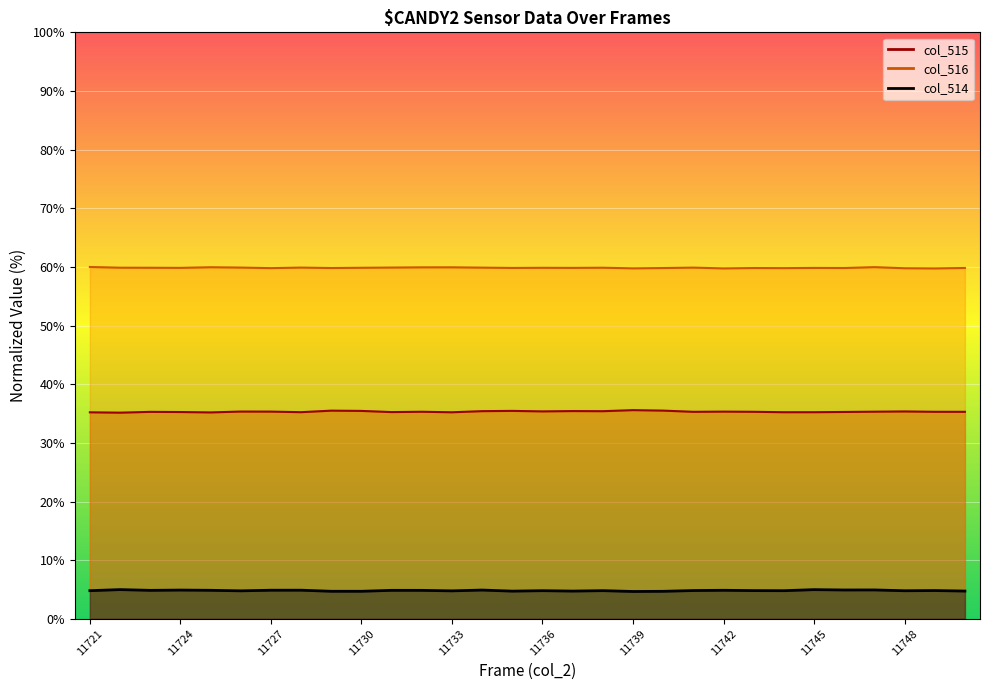

The value of col_516 at 11727 is 59.8. True or false?

True